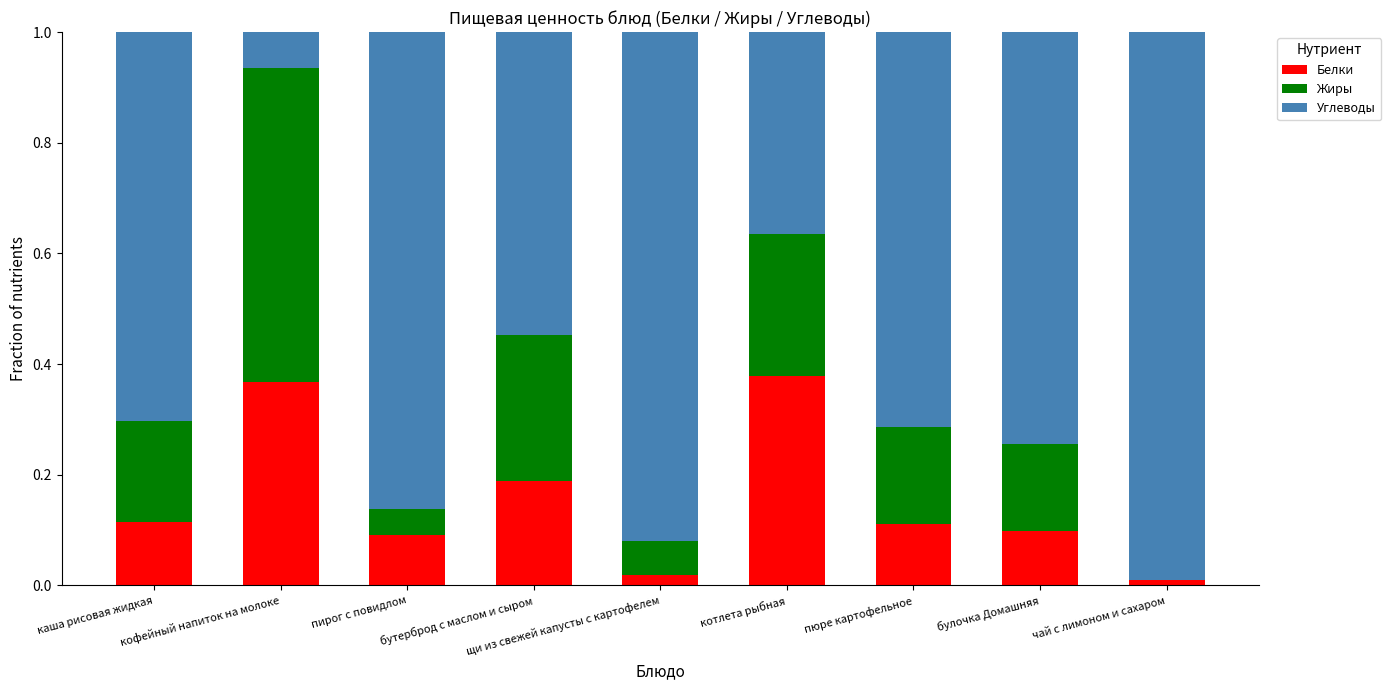

What is the sum of all Белки values?

1.4